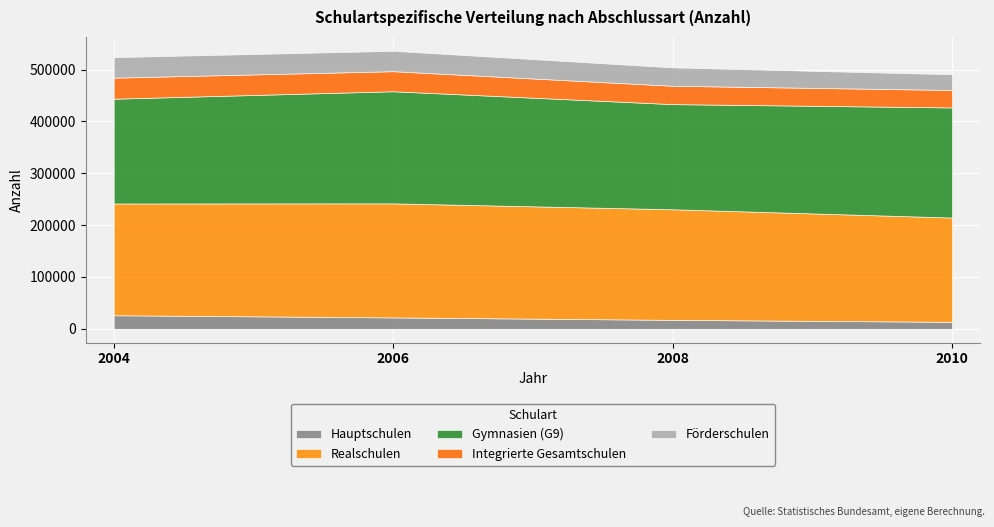

True or false: Realschulen has more than 2 points higher than both neighbors.

False